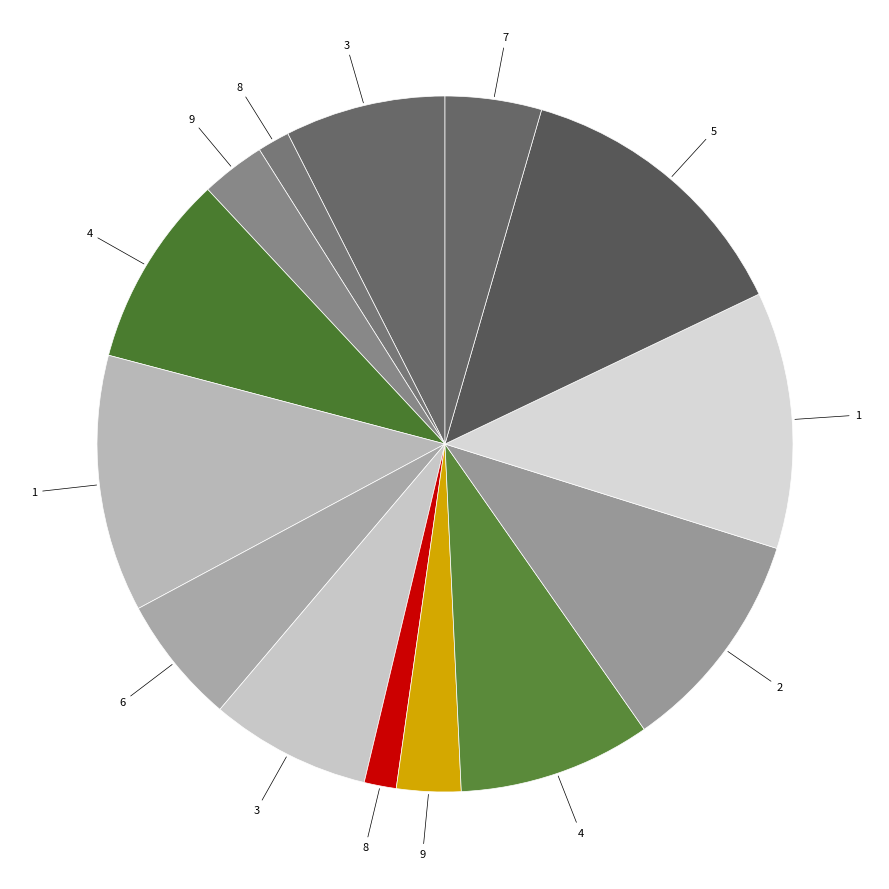

To the nearest percent, what is the difference between the largest and smallest slice percentages?

12%